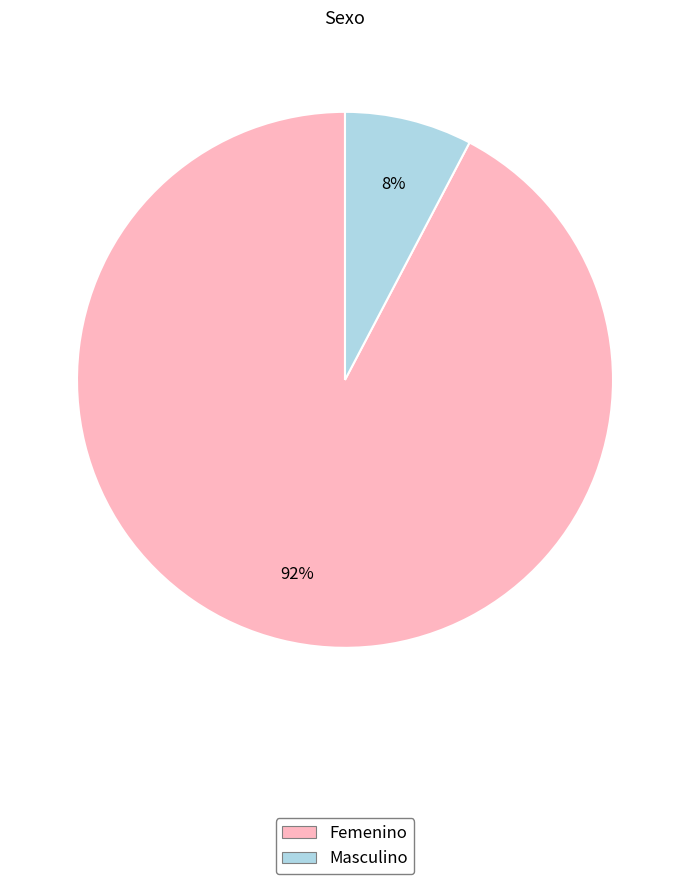

How many segments does this pie chart have?

2